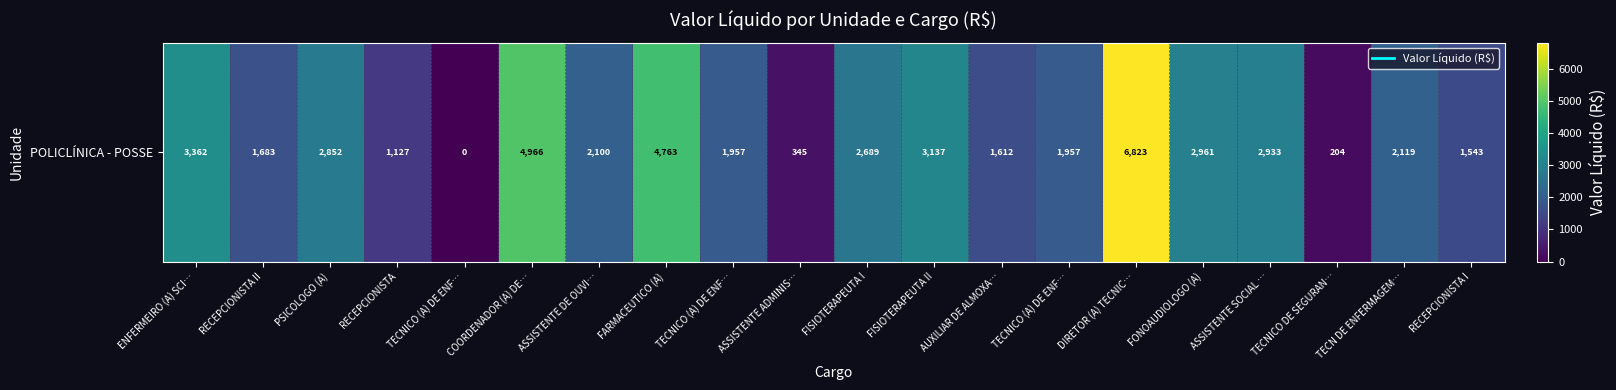

Which label corresponds to the largest value in the chart?

DIRETOR (A) TECNIC…